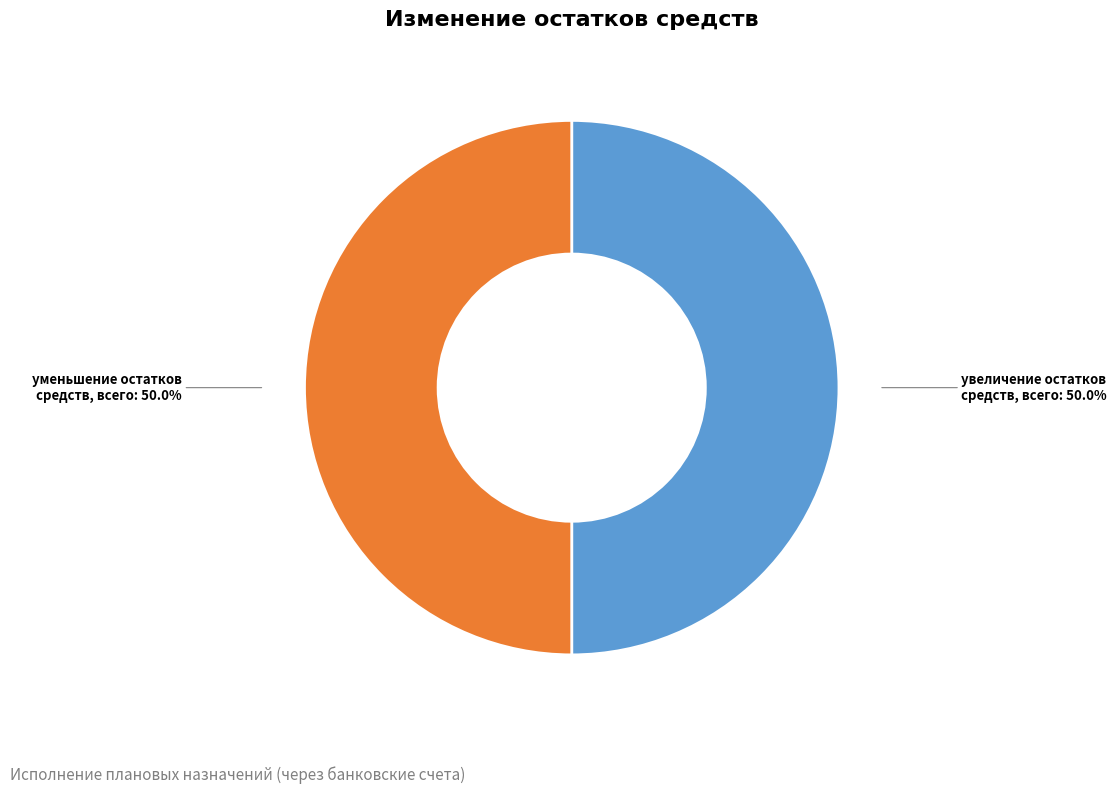

To the nearest percent, what is the difference between the largest and smallest slice percentages?

0%